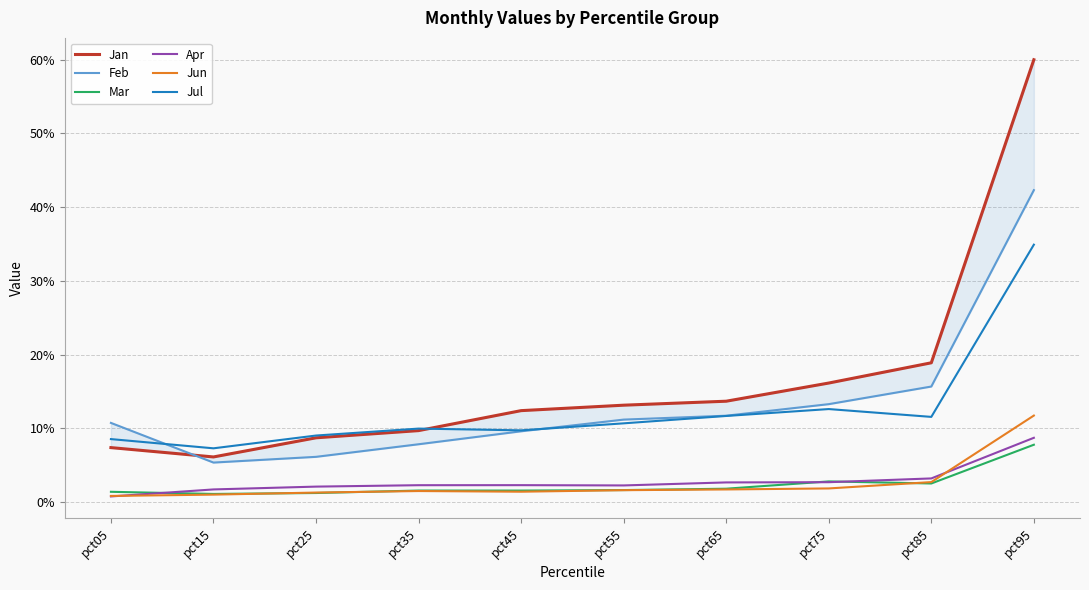

What is the difference between the maximum and minimum values in the Mar series?

0.1